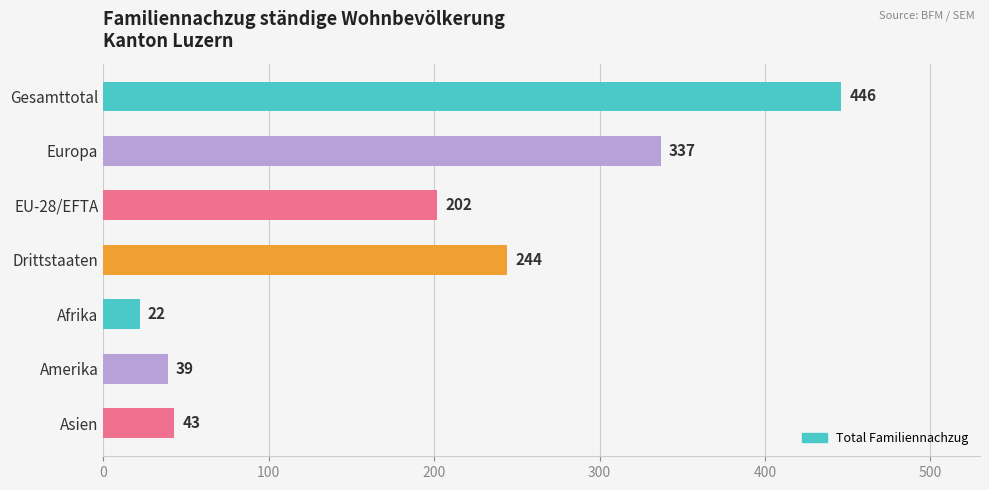

True or false: the data shows 337 at Europa.

True